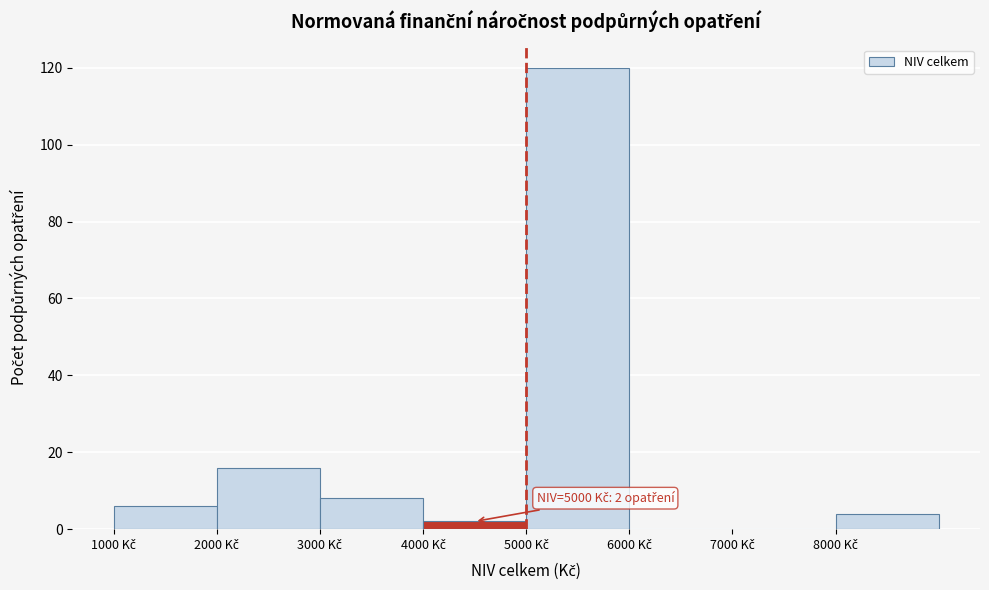

Which range on the x-axis has the tallest bar?

5000 to 6000